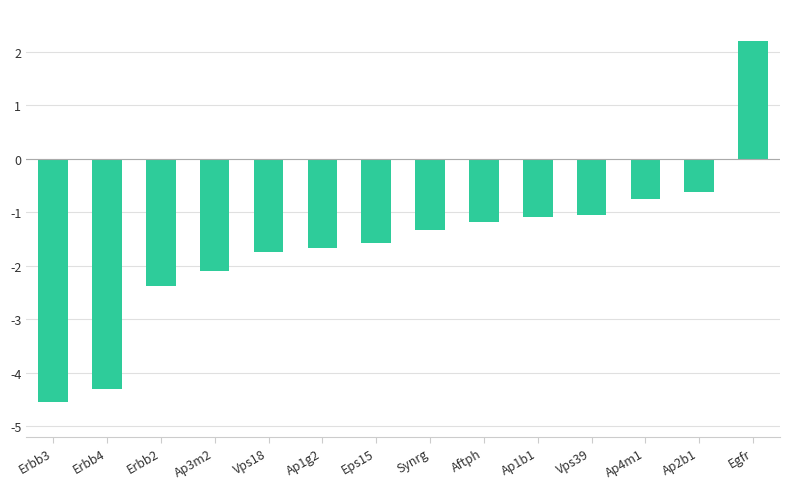

How many values exceed -1?

3